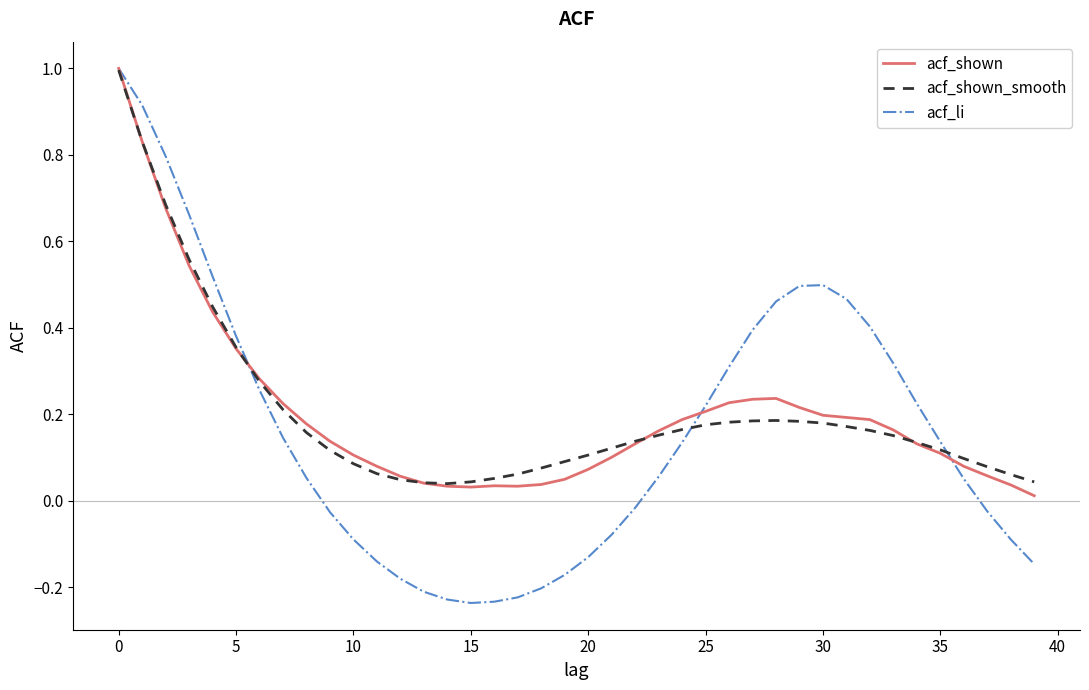

Which series has the largest range (max minus min)?

acf_li